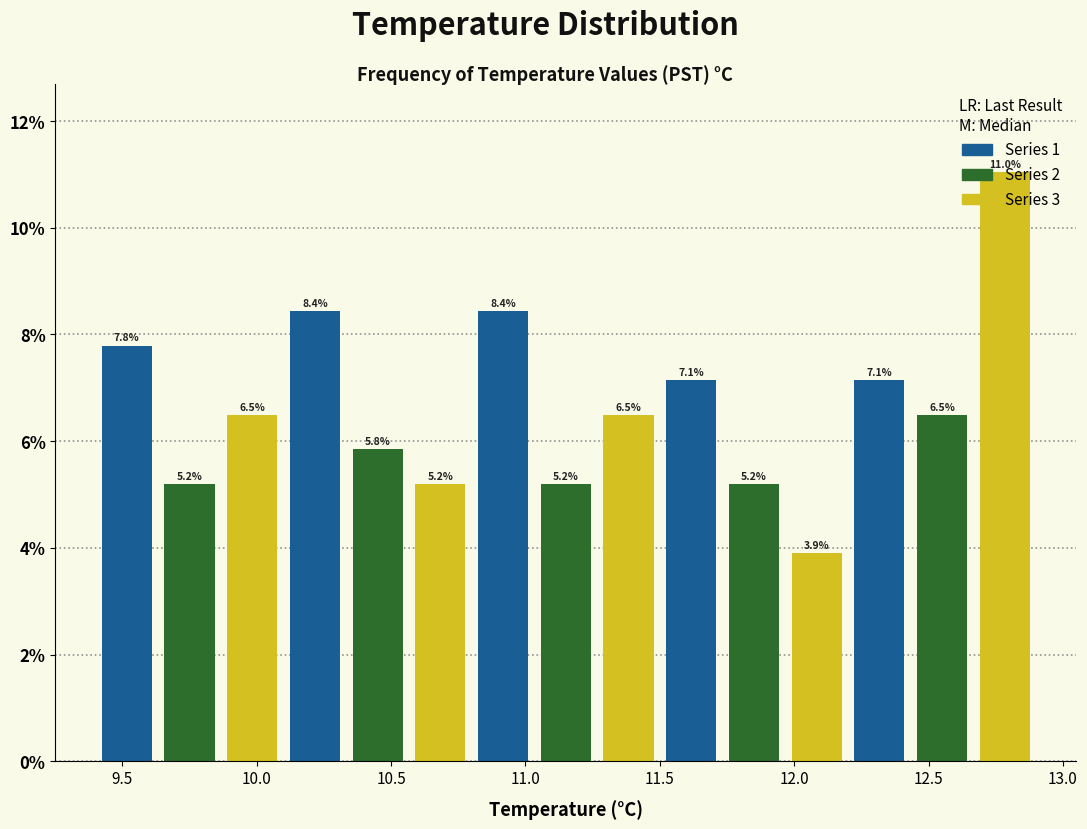

Reading left to right, list every bar in this chart as the range it spans on the x-axis followed by its height. The bar edges are not printed on the chart, so give them approximately, as read against the axis.

9.40 to 9.65: 7.8
9.65 to 9.85: 5.2
9.85 to 10.10: 6.5
10.10 to 10.35: 8.4
10.35 to 10.55: 5.8
10.55 to 10.80: 5.2
10.80 to 11.05: 8.4
11.05 to 11.25: 5.2
11.25 to 11.50: 6.5
11.50 to 11.75: 7.1
11.75 to 11.95: 5.2
11.95 to 12.20: 3.9
12.20 to 12.45: 7.1
12.45 to 12.65: 6.5
12.65 to 12.90: 11.0